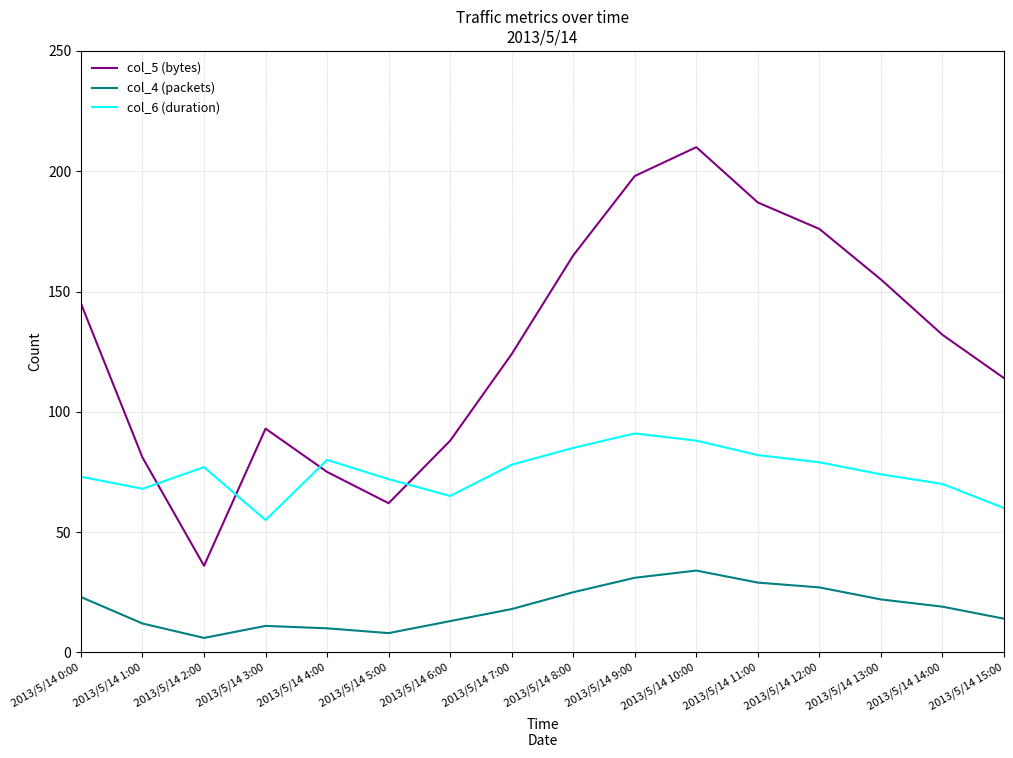

Does the chart have visible grid lines?

Yes